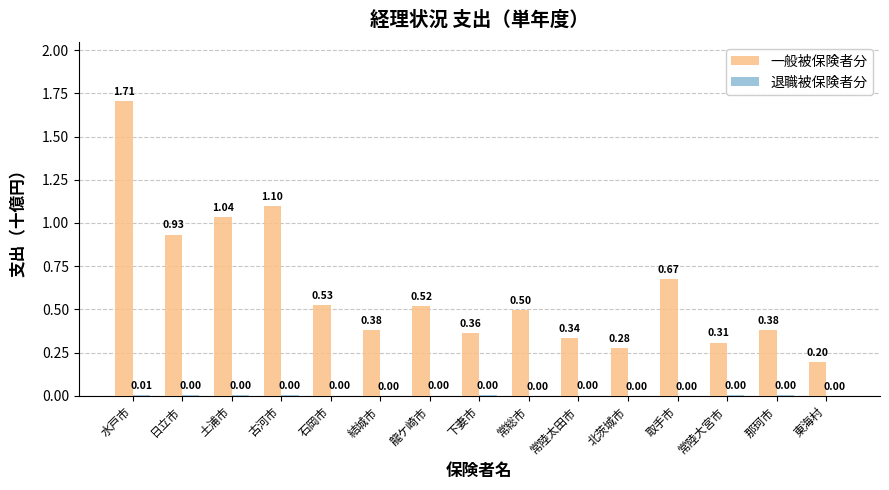

Which category has the highest value across all series?

水戸市